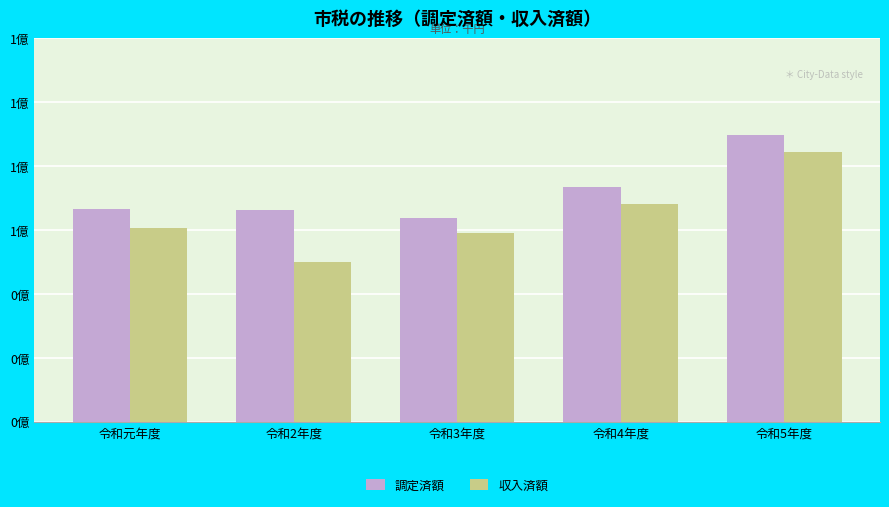

List the labels in order of 調定済額 value, smallest first.

令和3年度, 令和2年度, 令和元年度, 令和4年度, 令和5年度